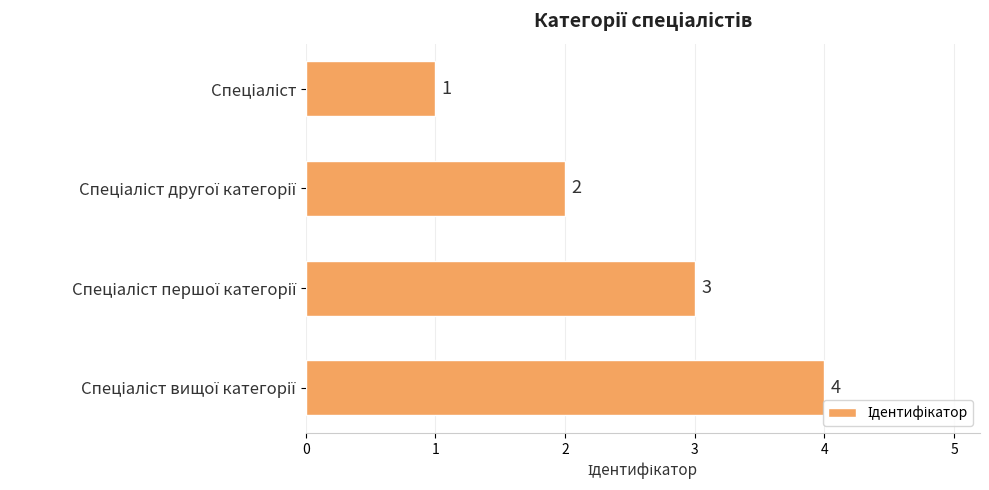

What is the greatest value displayed?

4